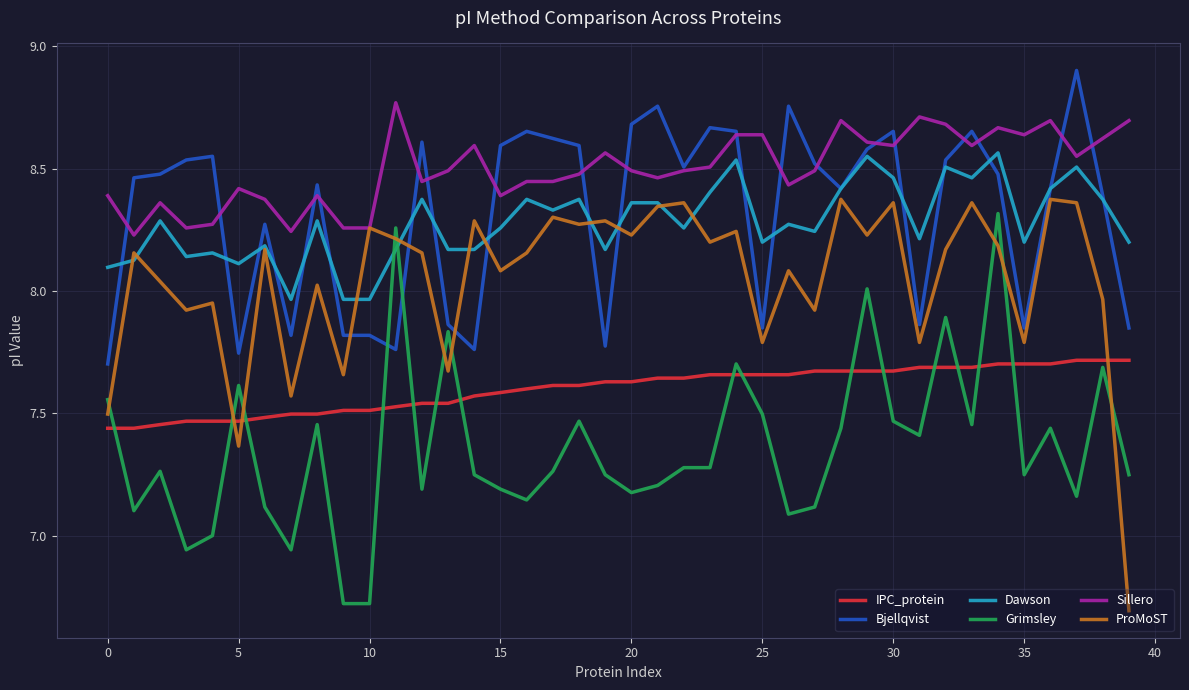

Which series has the largest total across all categories?

Sillero